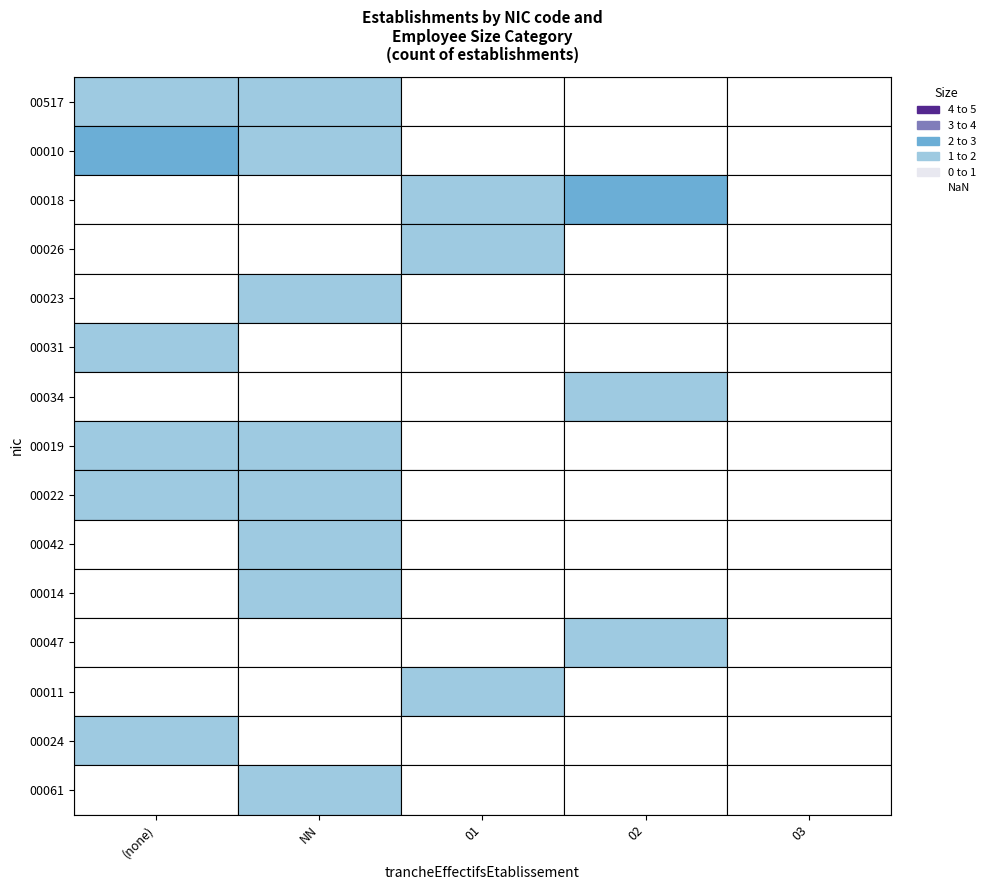

How many values in the 02 series are below 3?

2